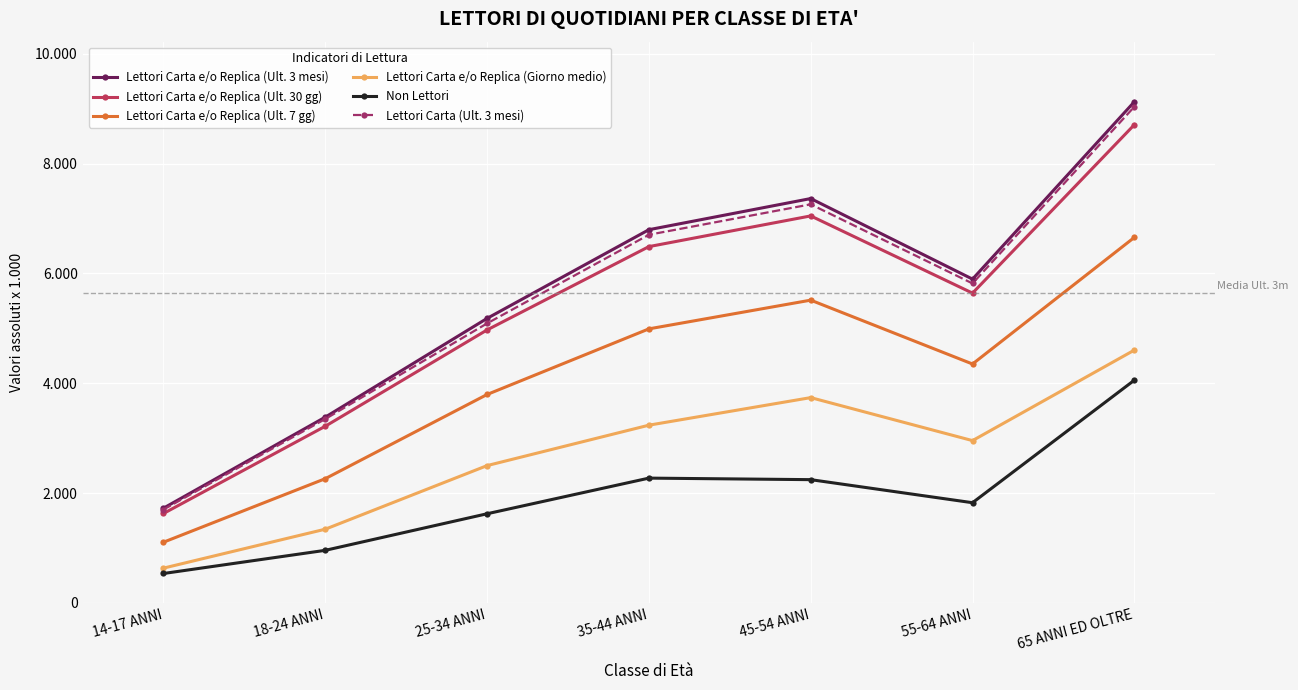

What position from the right is 25-34 ANNI?

5